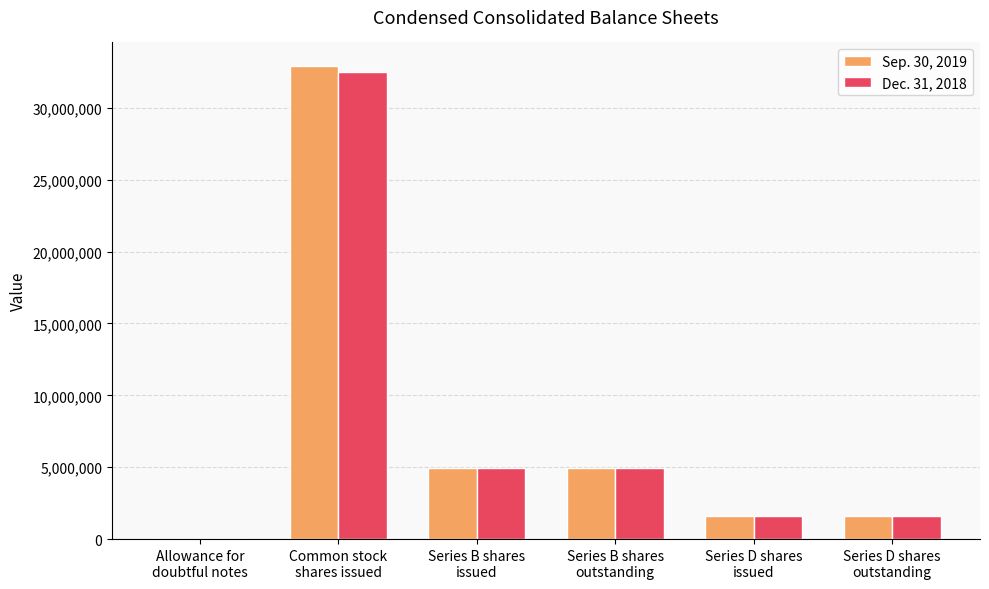

Count the number of data series in this chart.

2